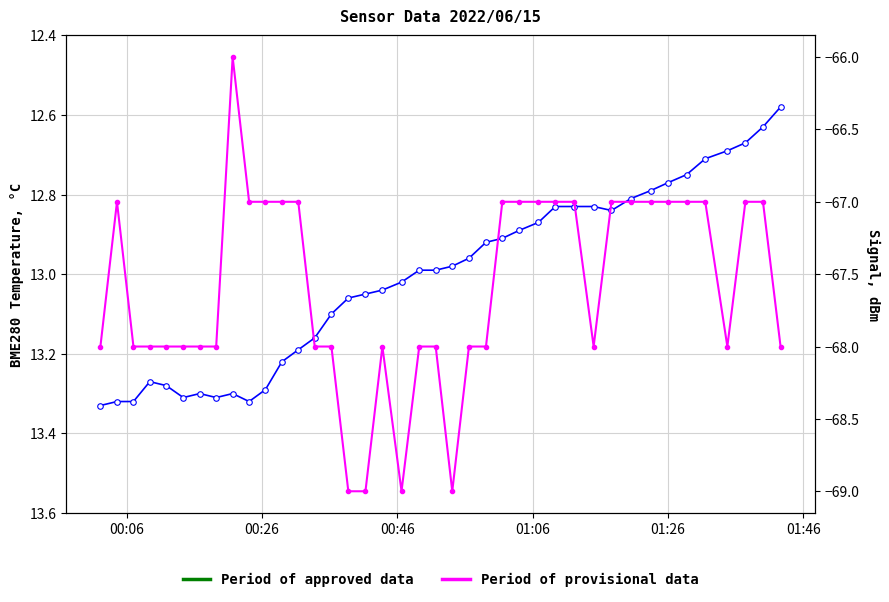

What is the smallest value displayed?

-69.0